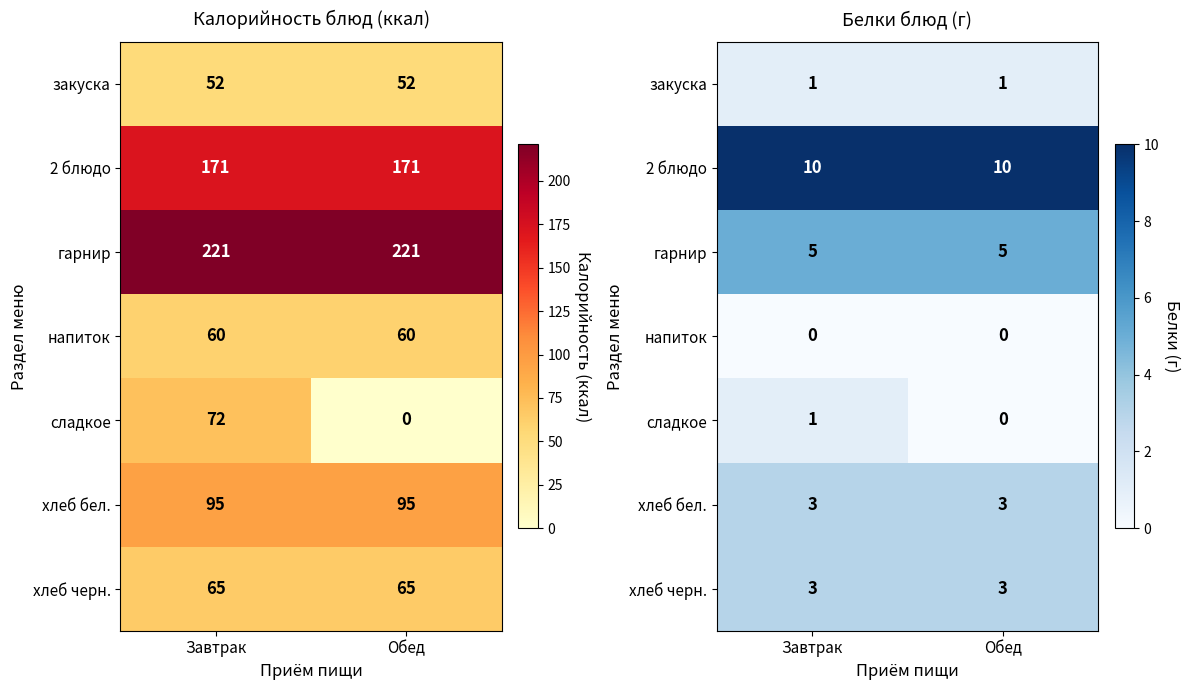

Which category has the highest value in the хлеб черн. series?

Завтрак